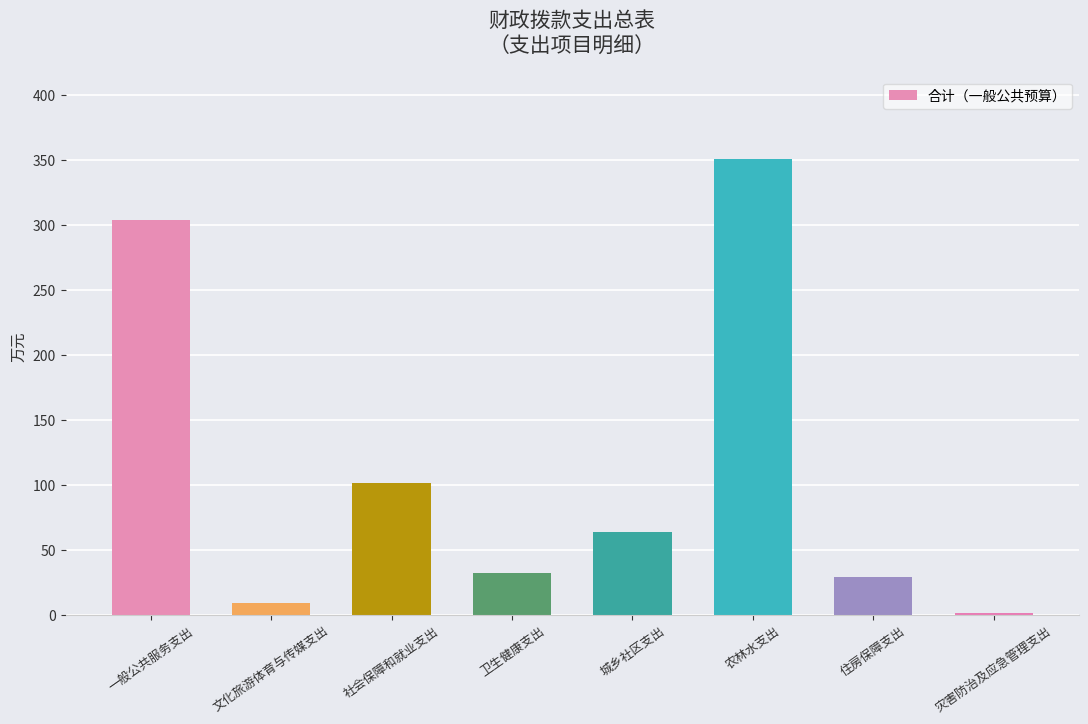

Reading left to right, list all the values displayed in this chart.

303.8	9.4	101.7	31.8	63.9	350.9	28.9	1.0